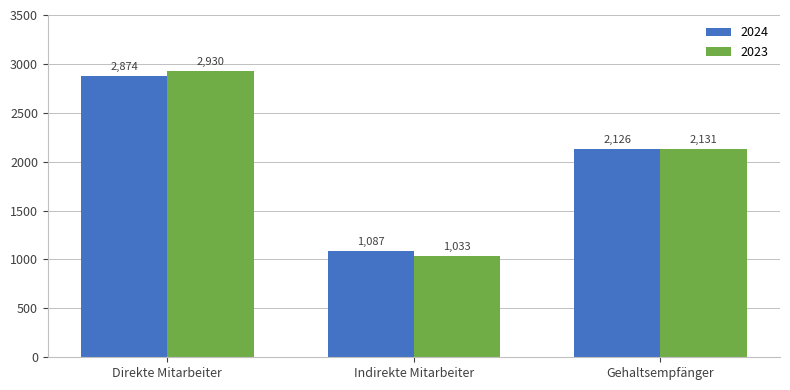

Does the chart contain any negative values?

No